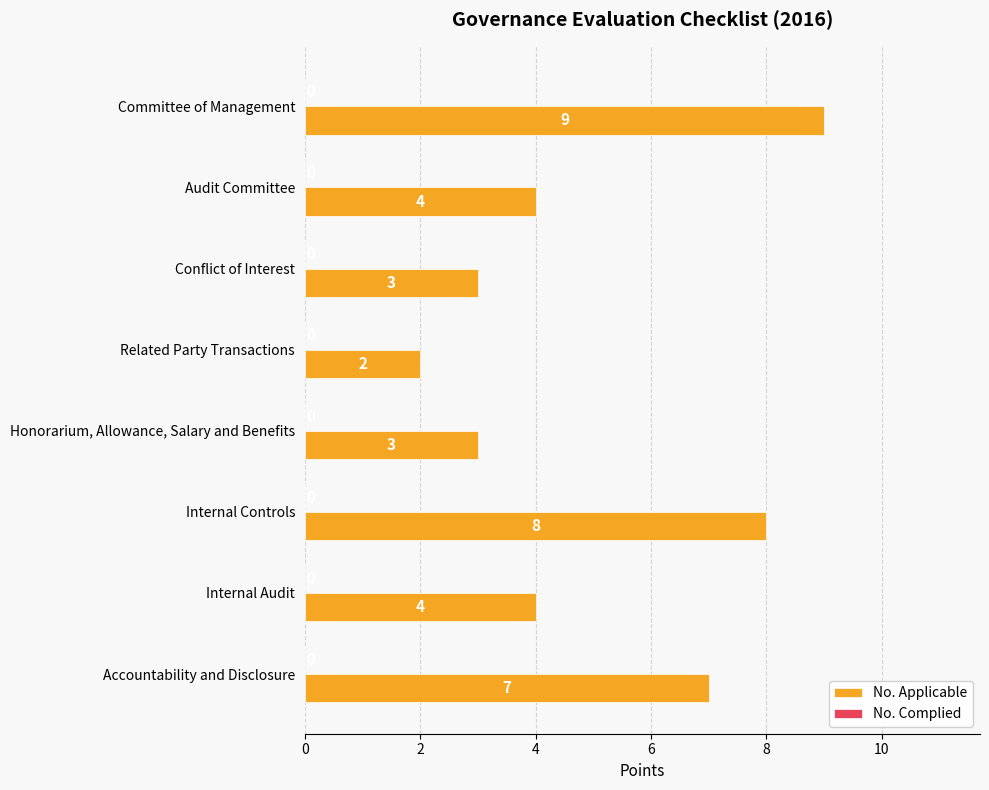

What is the label of the 8th bar from the top?

Accountability and Disclosure